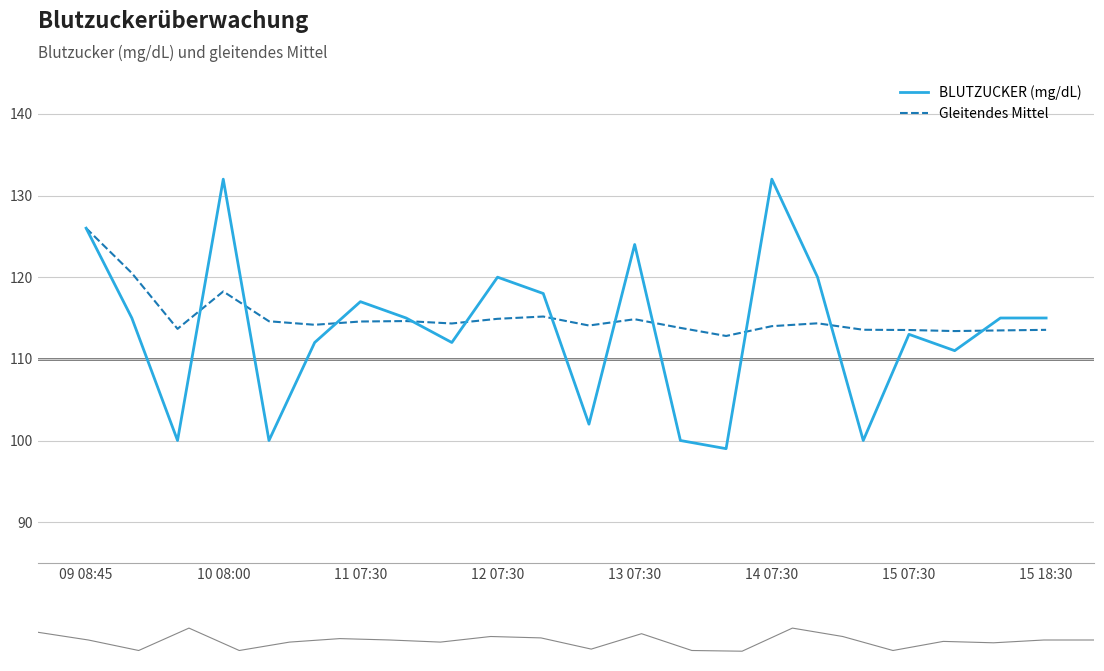

Is it true that BLUTZUCKER (mg/dL) equals 70.1 at 11?

False